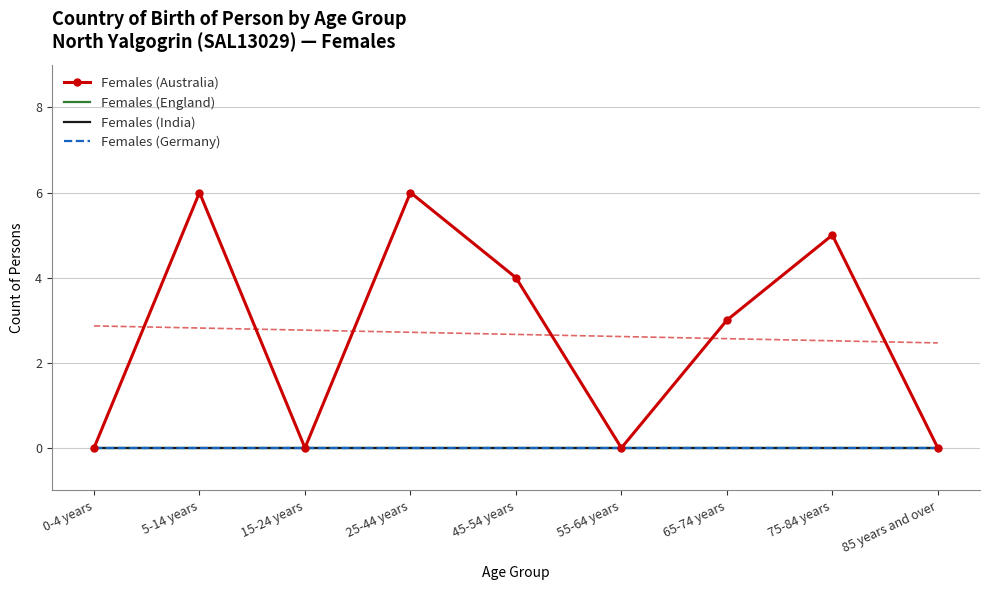

True or false: Females (India) and Females (Australia) intersect in this chart.

False